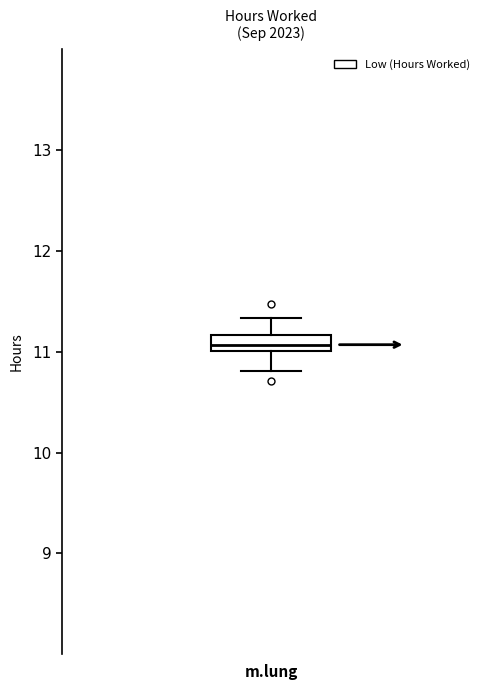

Transcribe this box plot: give where the median line is, the range the box spans, and where the two whiskers end, as read against the y-axis. The values are not printed on the chart, so give them approximately, as read against the axis.

median 11.1, box 11.0 to 11.2, whiskers 10.8 to 11.3